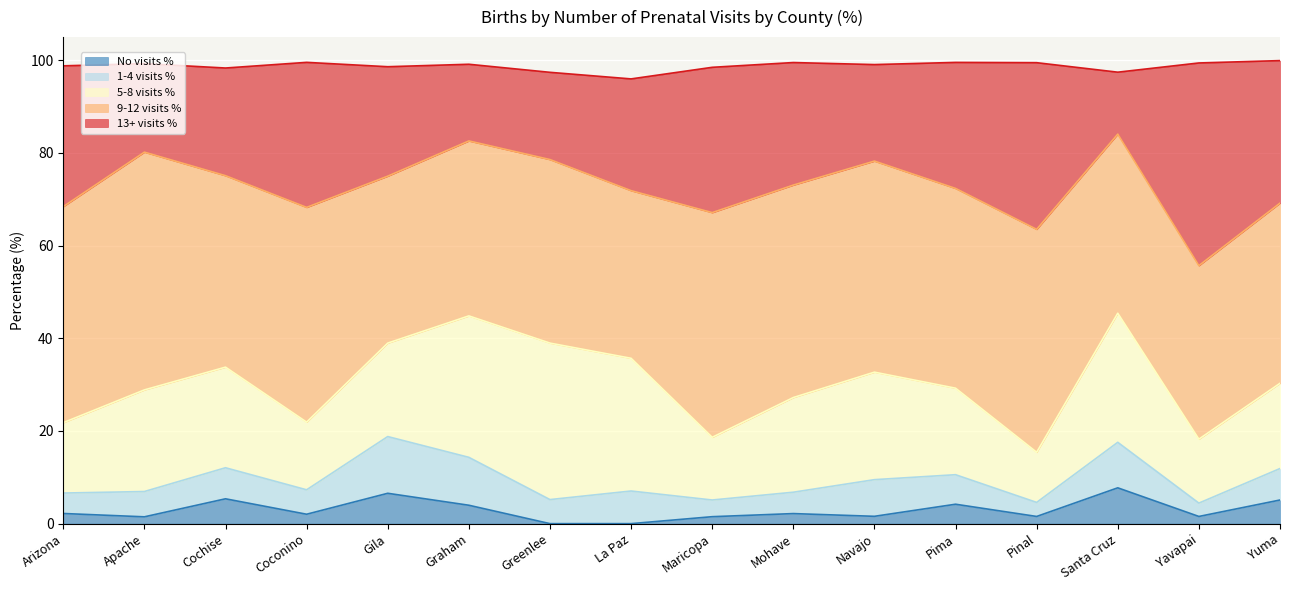

In 9-12 visits %, how many points are higher than both neighbors (excluding endpoints)?

5